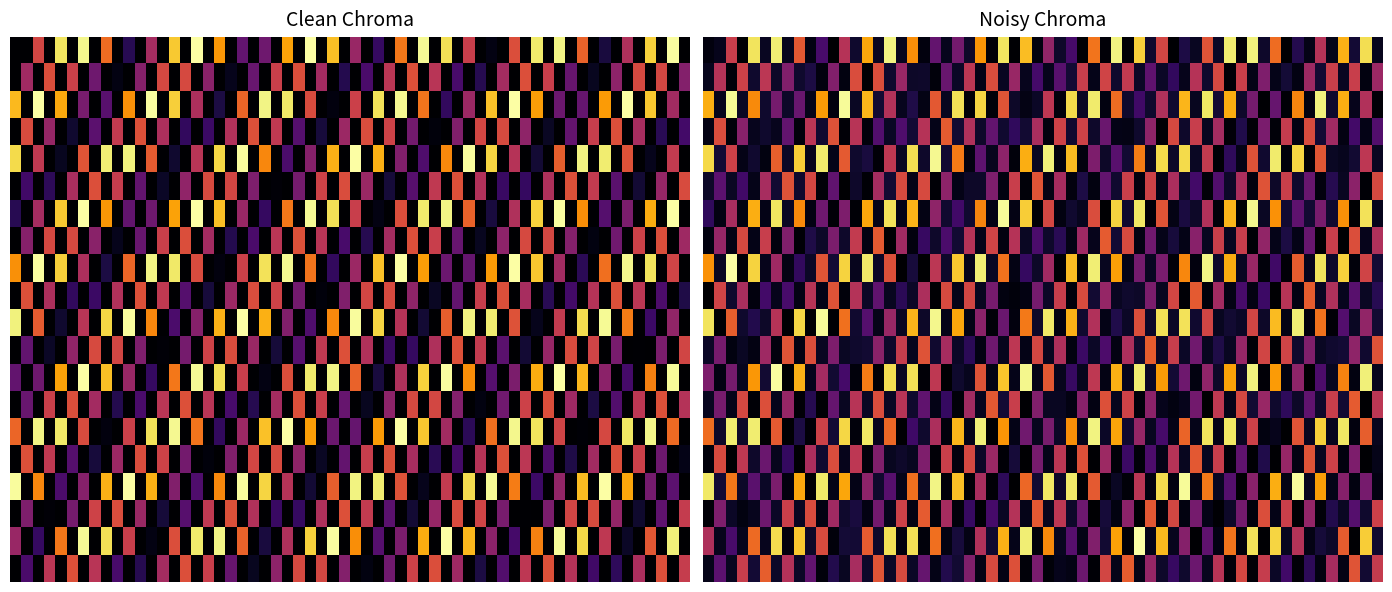

What is the difference between the highest and lowest values at direction?

2